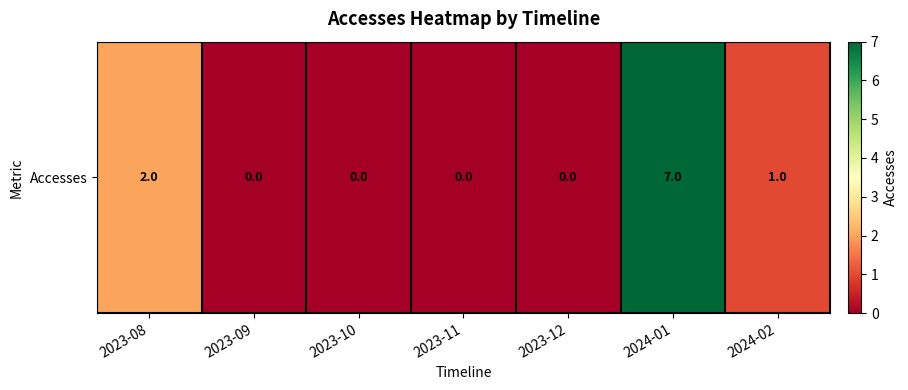

How many values are above zero?

3